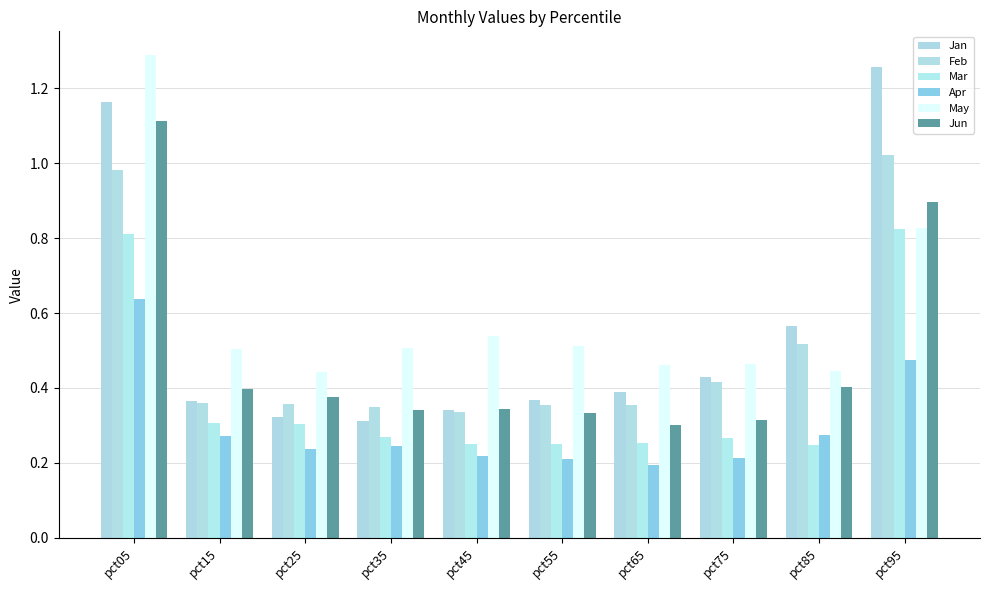

How many bars are there in total?

60